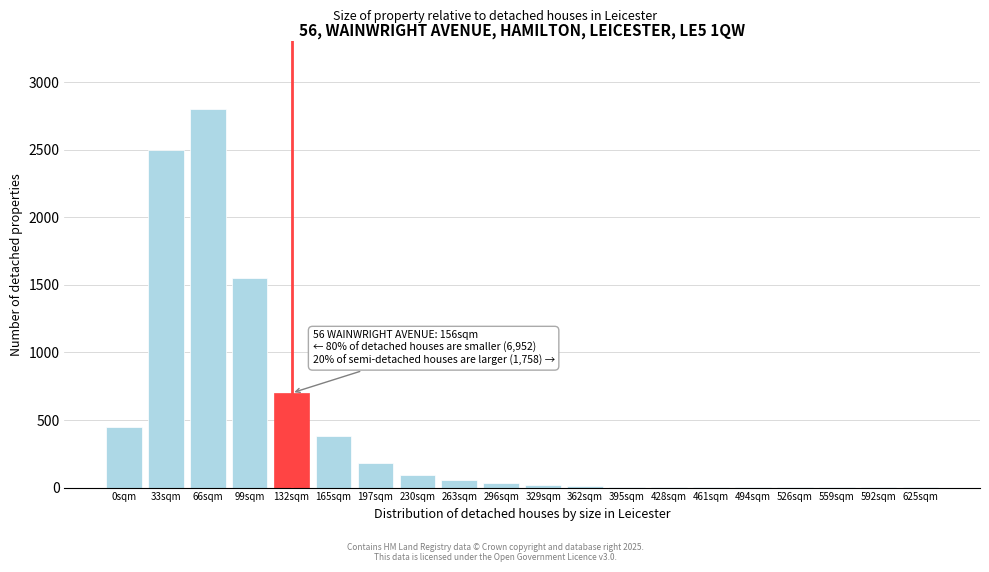

What is the greatest value displayed?

2800